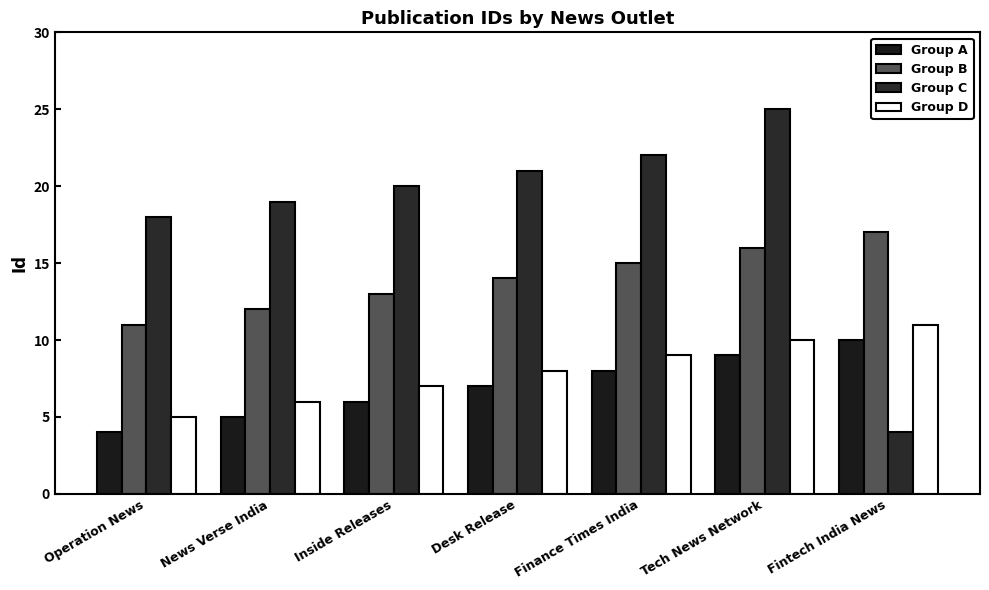

Reading left to right, list all the values displayed in this chart.

Group A: Operation News=4	News Verse India=5	Inside Releases=6	Desk Release=7	Finance Times India=8	Tech News Network=9	Fintech India News=10
Group B: Operation News=11	News Verse India=12	Inside Releases=13	Desk Release=14	Finance Times India=15	Tech News Network=16	Fintech India News=17
Group C: Operation News=18	News Verse India=19	Inside Releases=20	Desk Release=21	Finance Times India=22	Tech News Network=25	Fintech India News=4
Group D: Operation News=5	News Verse India=6	Inside Releases=7	Desk Release=8	Finance Times India=9	Tech News Network=10	Fintech India News=11